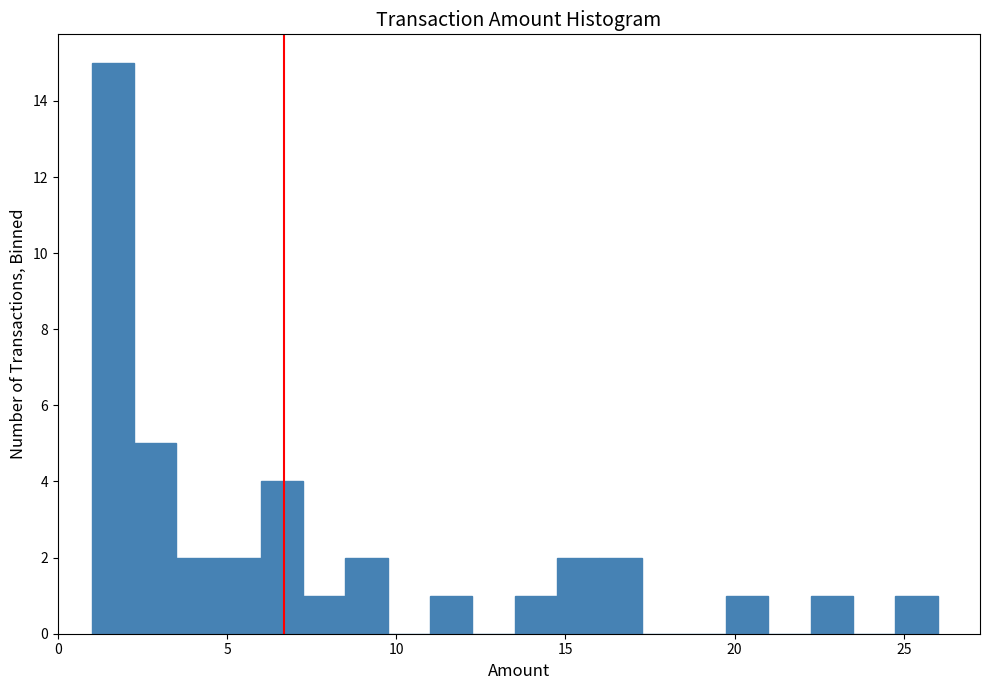

Around what value on the x-axis is the tallest bar? Give the approximate position of its centre, as read against the axis.

1.5